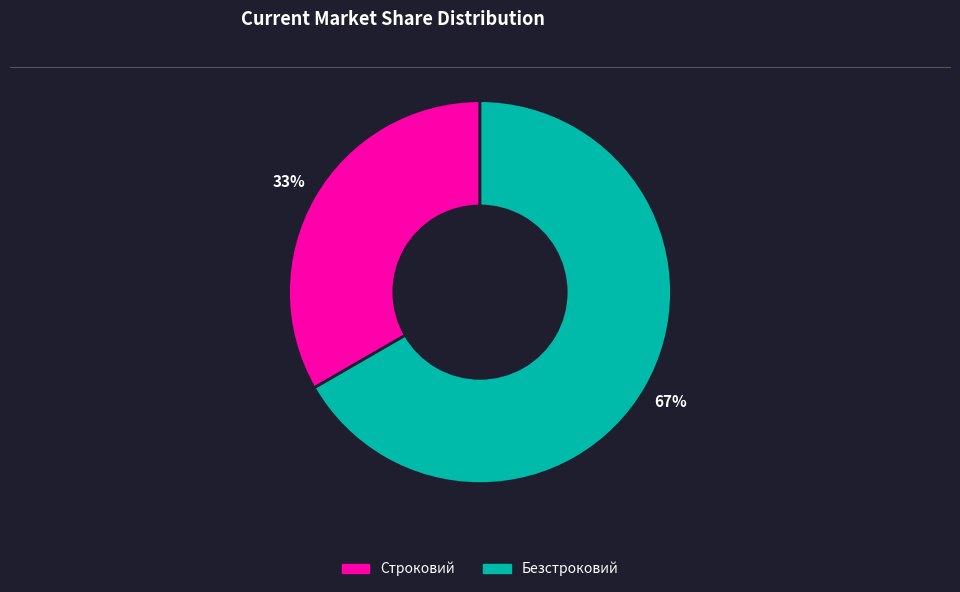

Is there any slice that represents more than half of the pie?

Yes